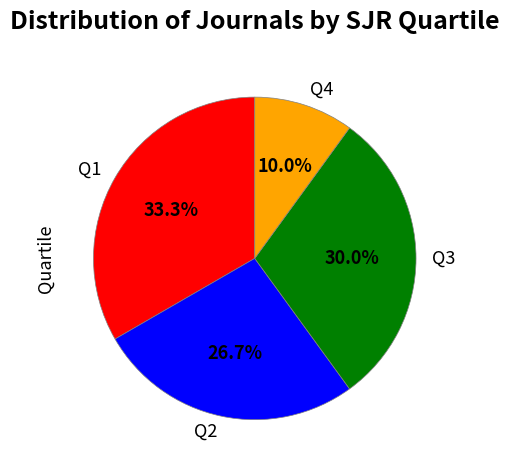

Count the number of slices in the pie.

4